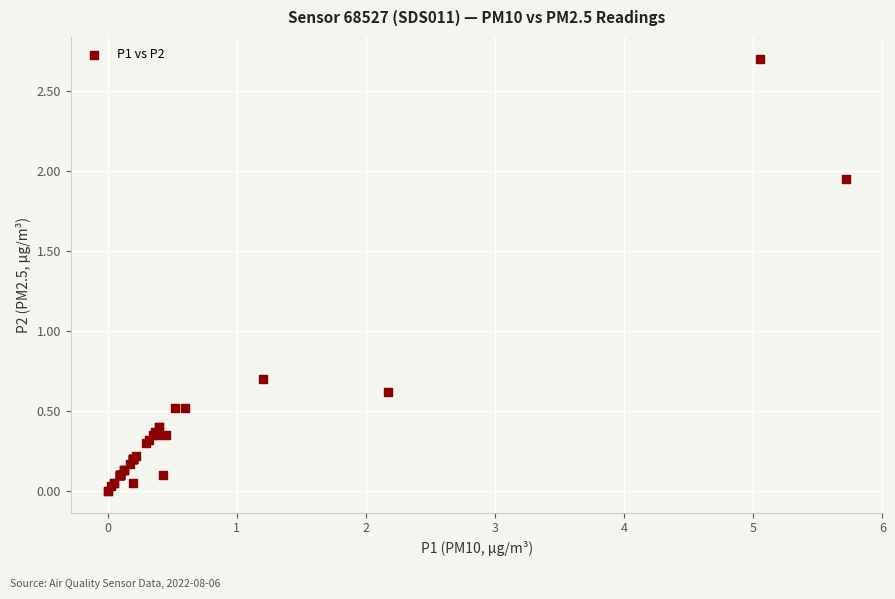

What Y value in the scatter plot is closest to 1?

0.7